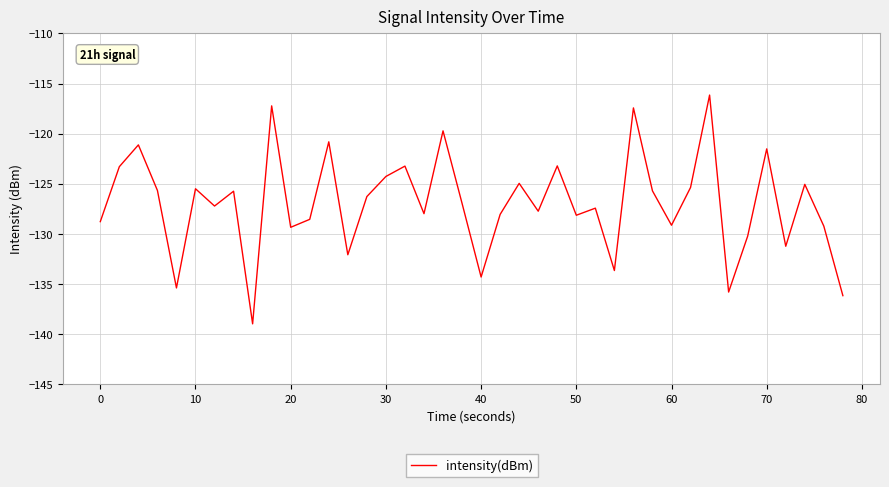

What is the difference between the maximum and minimum values?

22.8